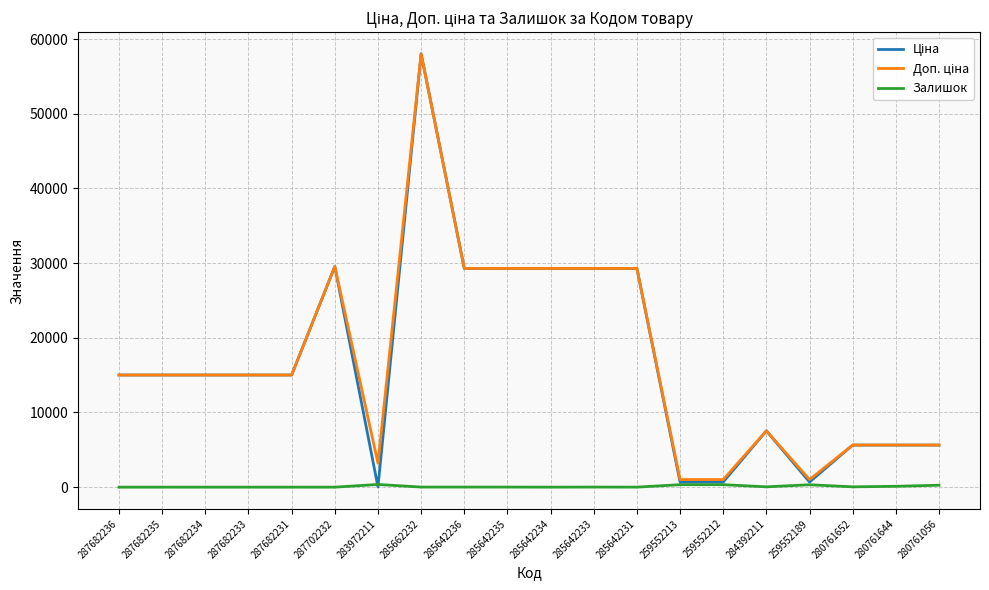

Which category has the highest value across all series?

285662232